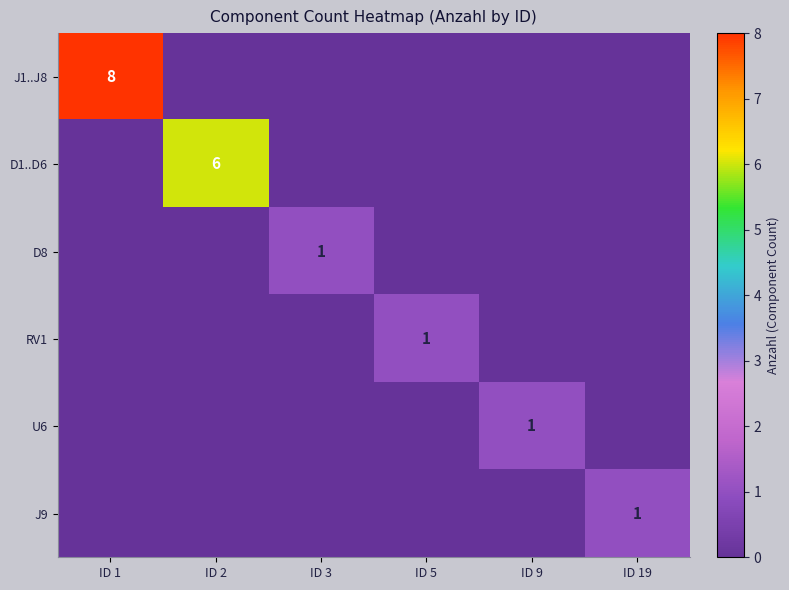

At which label is U6 closest to 0?

ID 1